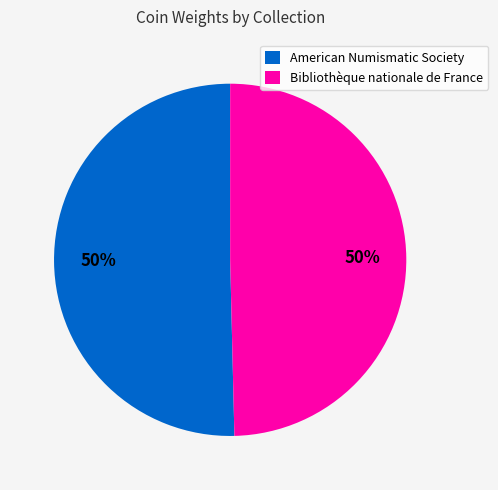

Count the number of slices in the pie.

2